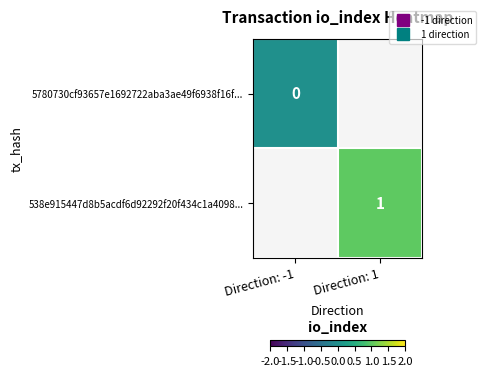

Which category has the highest value in the 538e915447d8b5acdf6d92292f20f434c1a4098... series?

Direction: -1